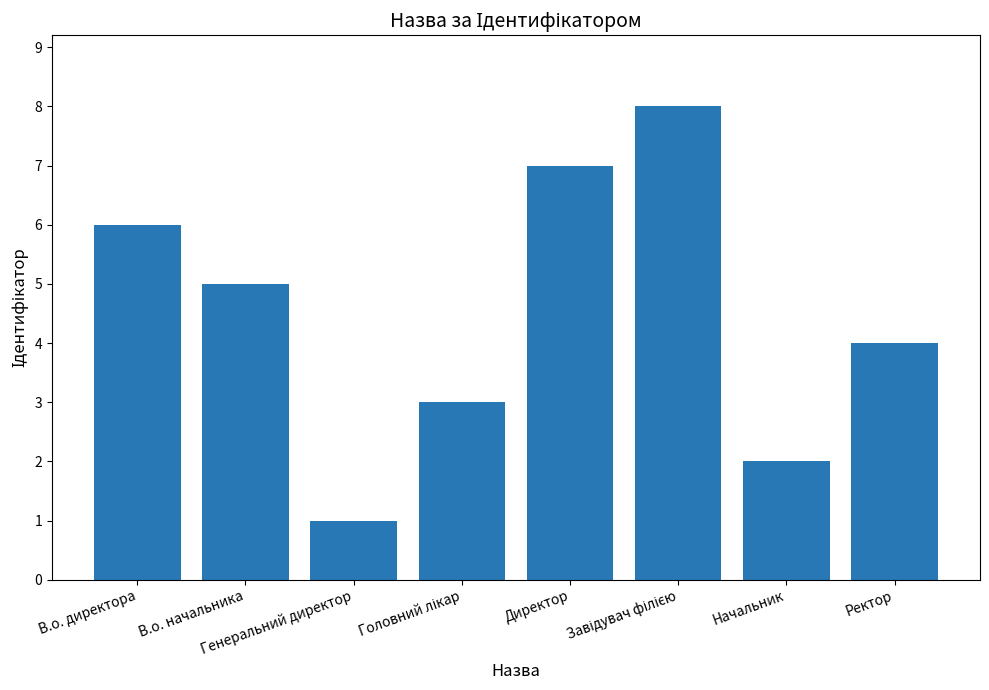

What is the sum of all values?

36